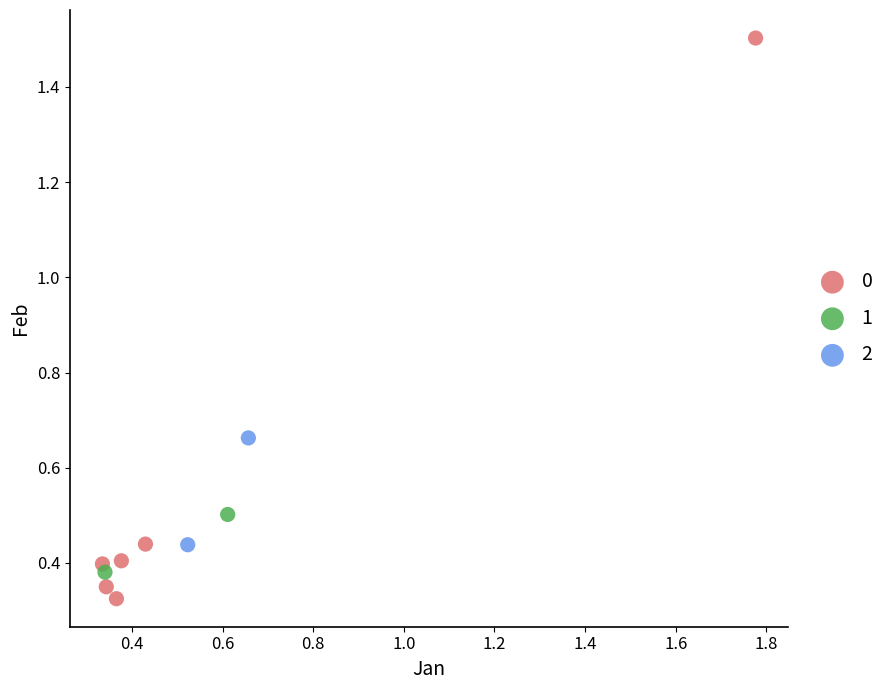

What are all the series names shown in the legend?

0, 1, 2